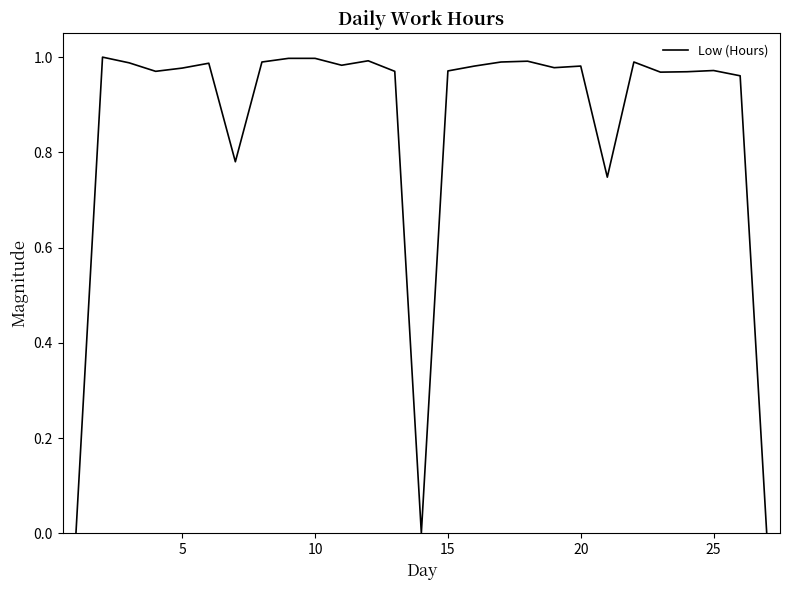

How many points are higher than both their immediate neighbors (excluding endpoints)?

7